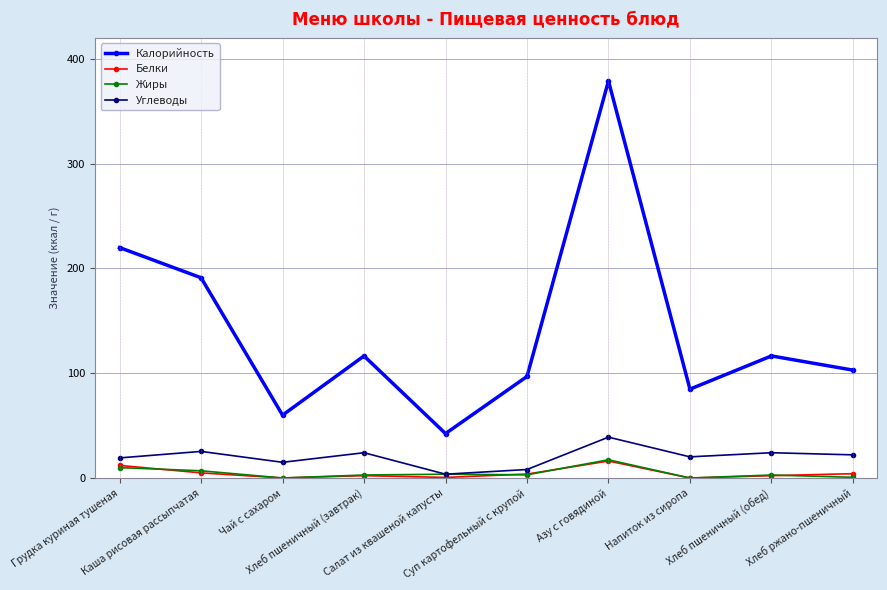

True or false: Углеводы has a value of 3.6 at Салат из квашеной капусты.

True